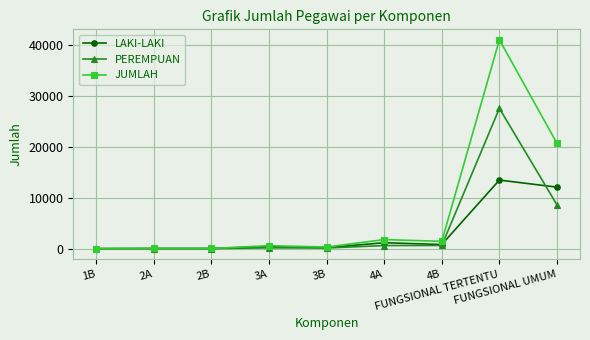

Rank the series by their maximum value, from highest to lowest.

JUMLAH, PEREMPUAN, LAKI-LAKI